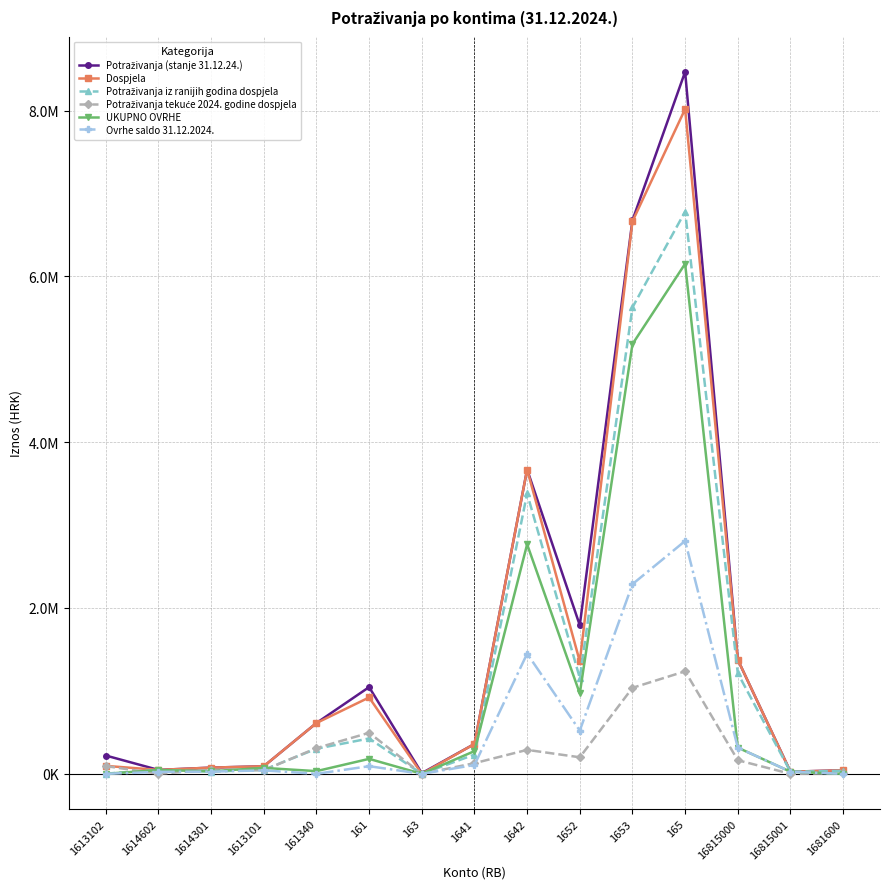

Is the value of Potraživanja iz ranijih godina dospjela at 1641 greater than the value of UKUPNO OVRHE at 1613102?

Yes